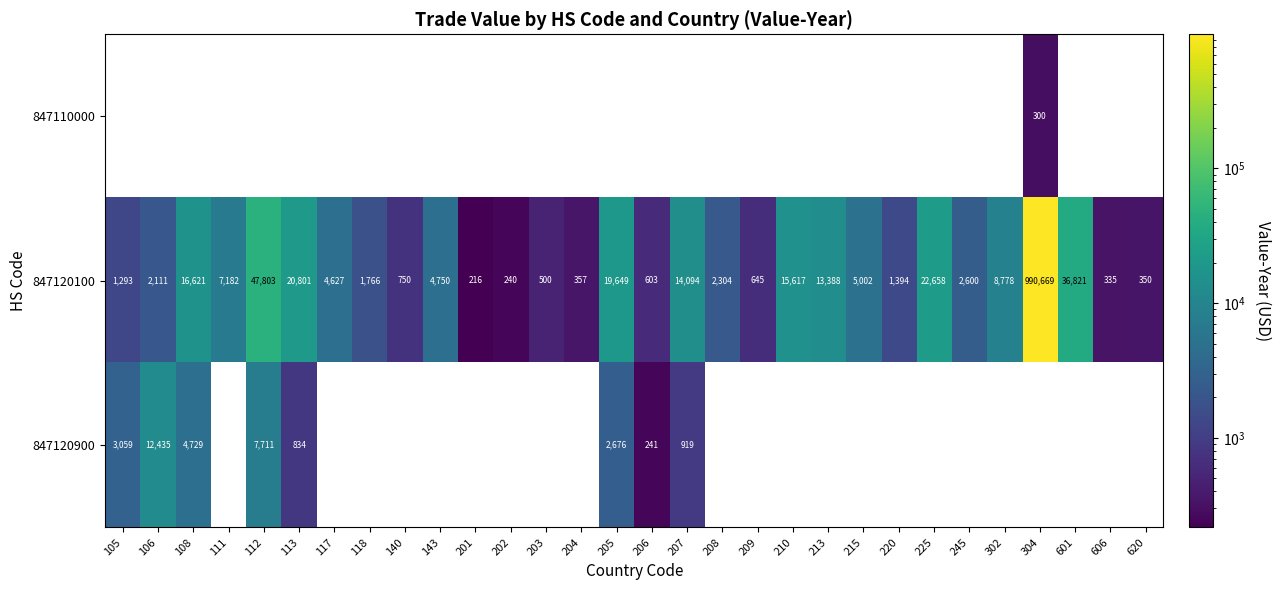

At which label is 847120100 closest to 495442?

112